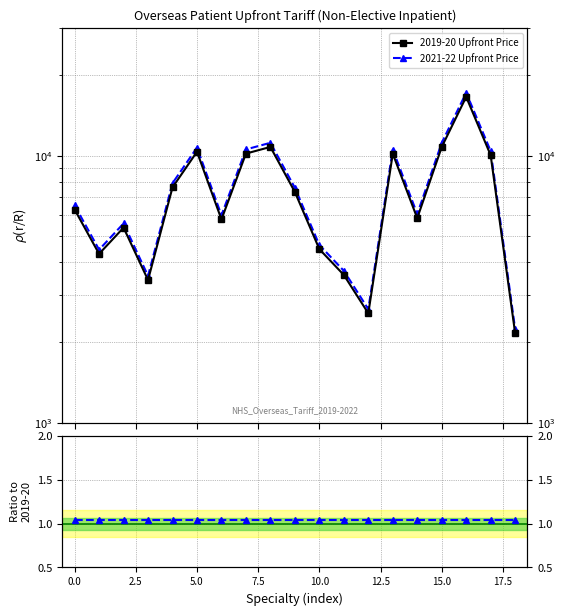

Is this an area chart (filled region under the line)?

No